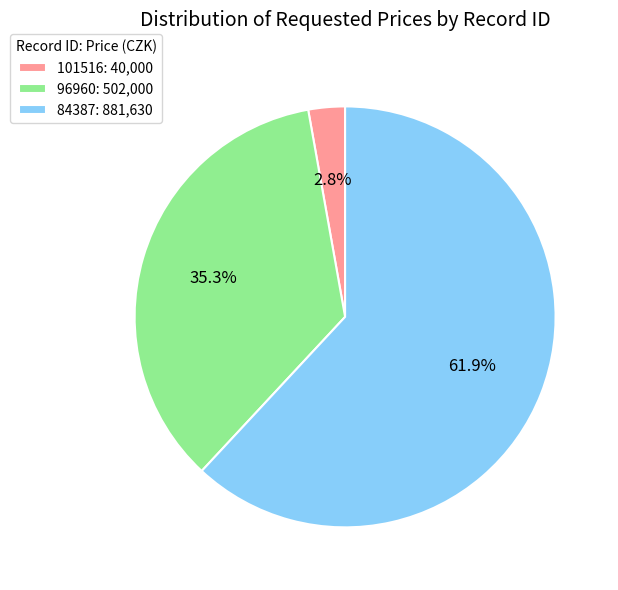

Which has a higher value, 84387 or 101516?

84387